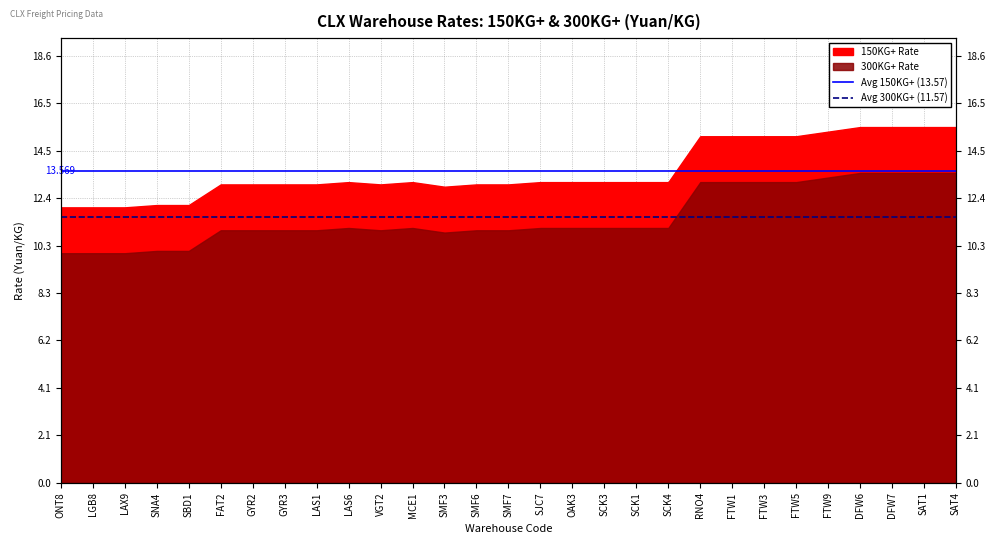

Which has a higher value, LGB8 or ONT8?

LGB8